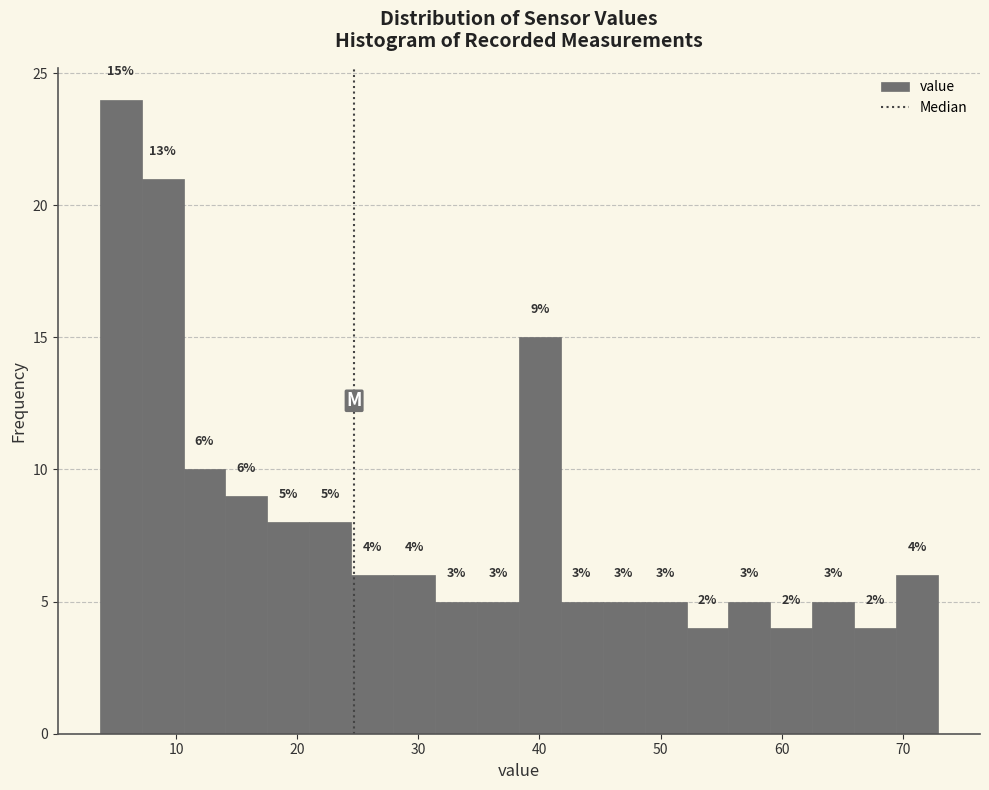

Read against the x-axis, roughly where is the centre of the tallest bar?

5